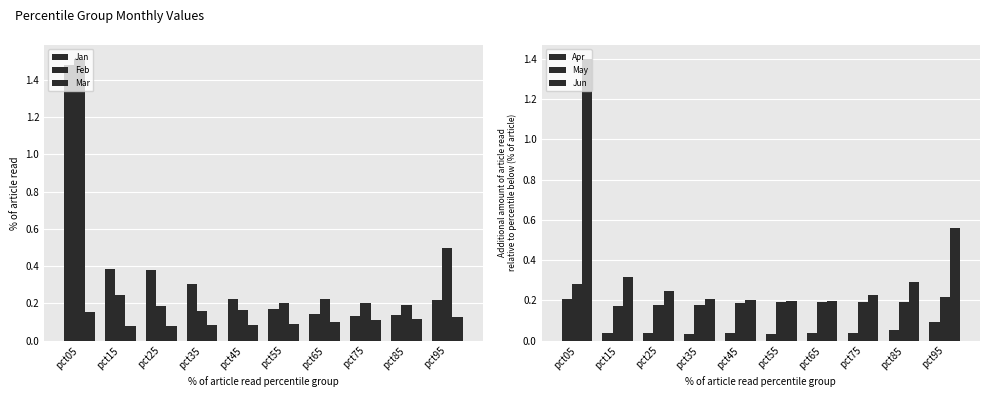

What is the maximum value shown in the chart?

1.5